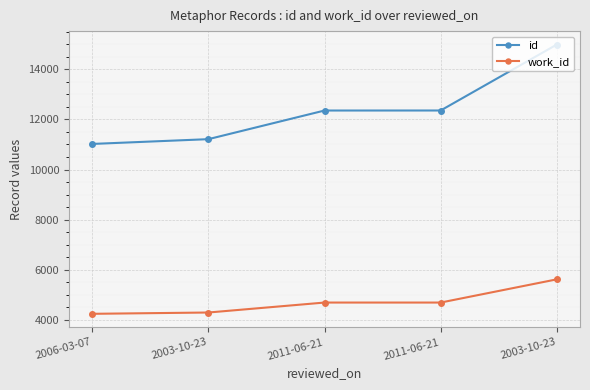

What is the difference between the work_id values at 2011-06-21 and 2003-10-23?

398